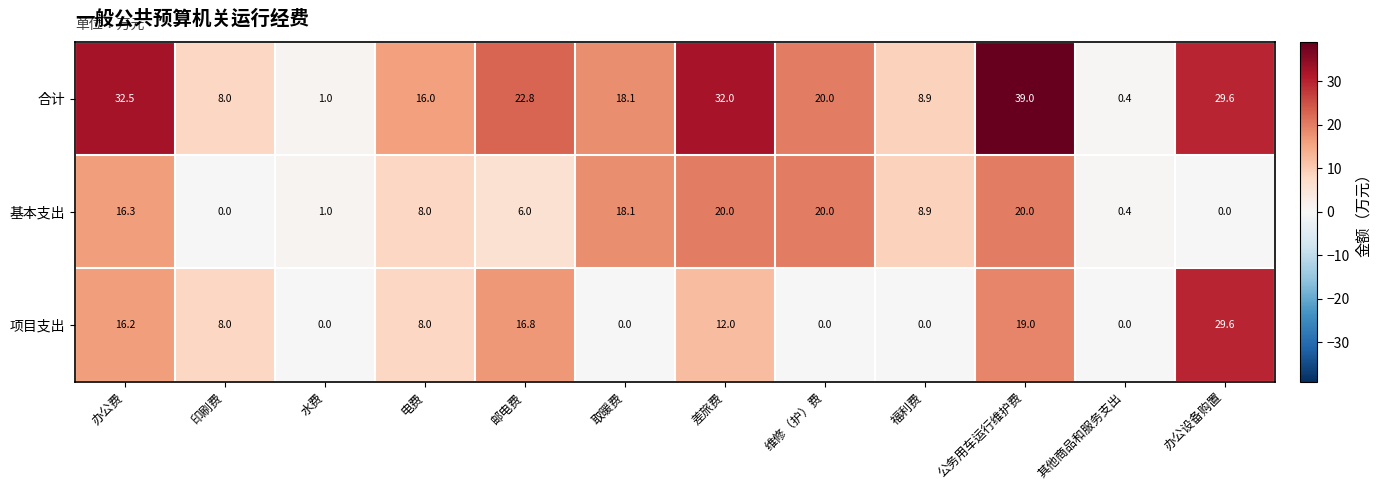

Is it true that 合计 equals 11.2 at 印刷费?

False